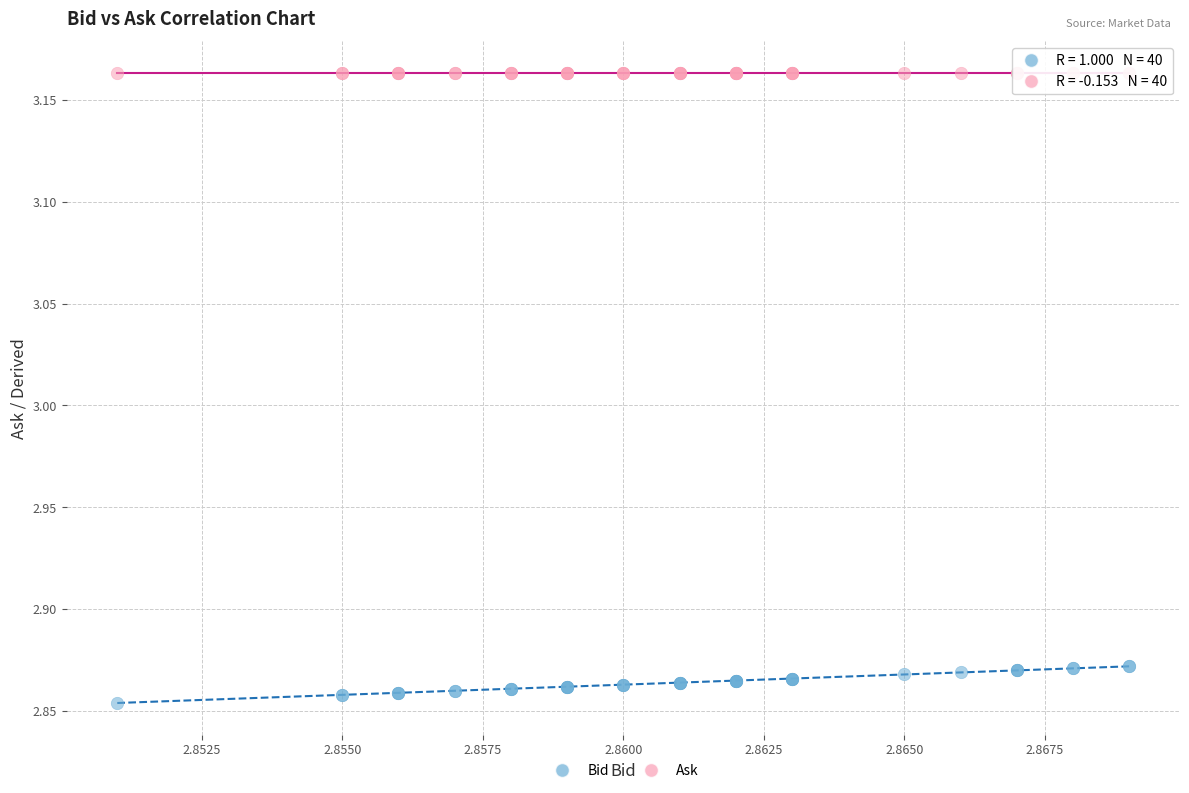

Which series contains the highest Y value?

Ask